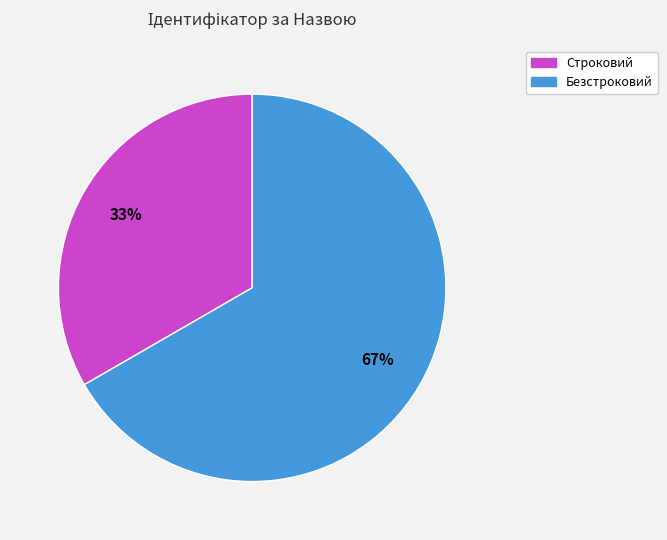

To the nearest percent, what is the combined percentage of Безстроковий and Строковий?

100%